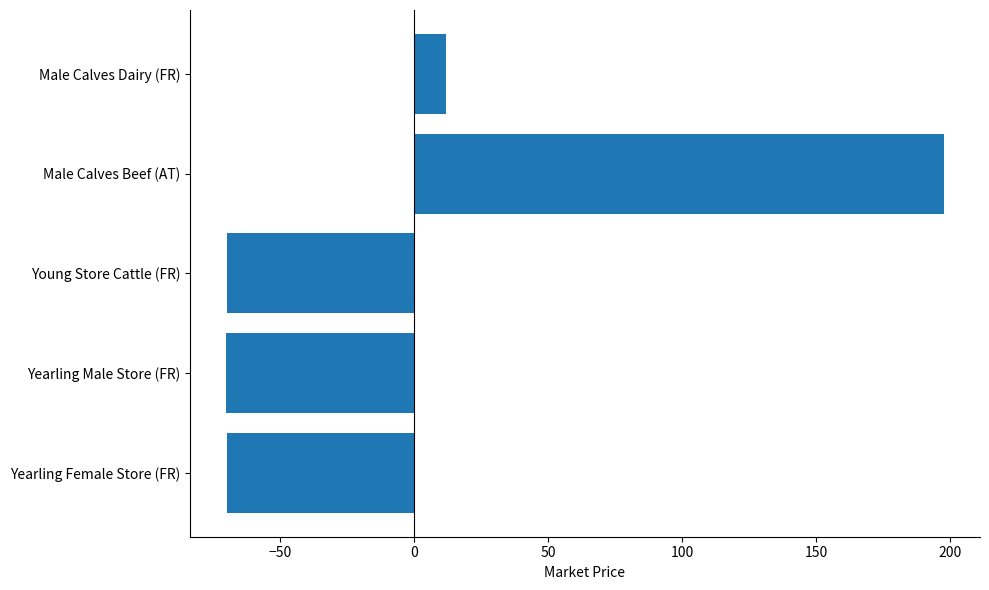

True or false: the data shows -113.4 at Yearling Female Store (FR).

False